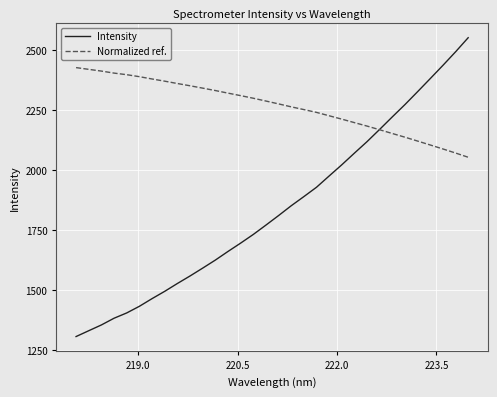

How many values in the Intensity series exceed 1809?

16